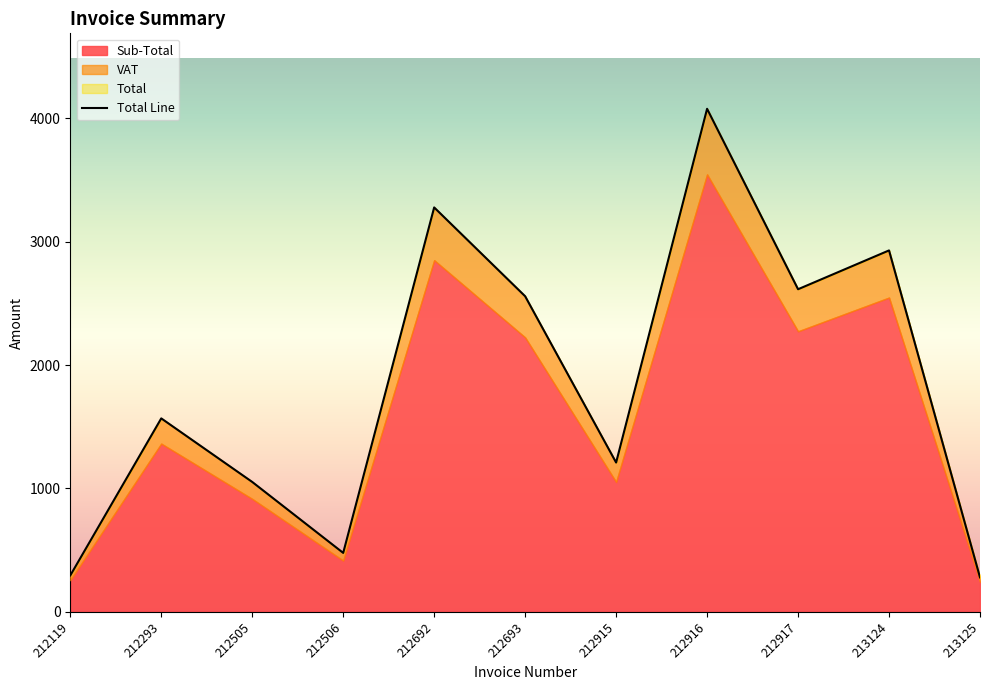

Which category has the highest value across all series?

212916